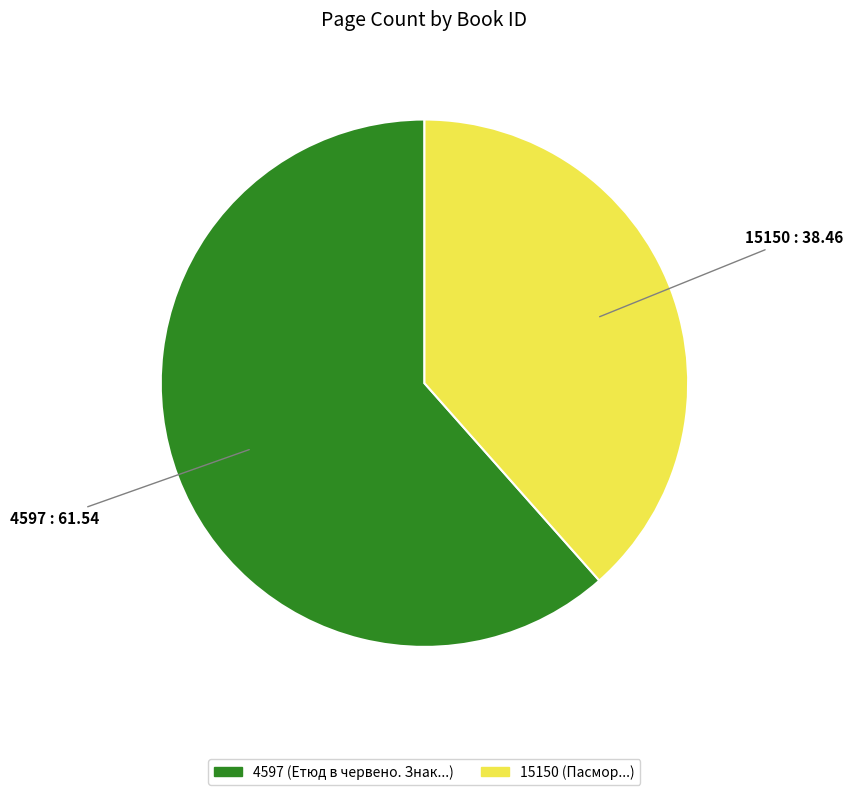

Rank the categories by value from highest to lowest.

4597, 15150